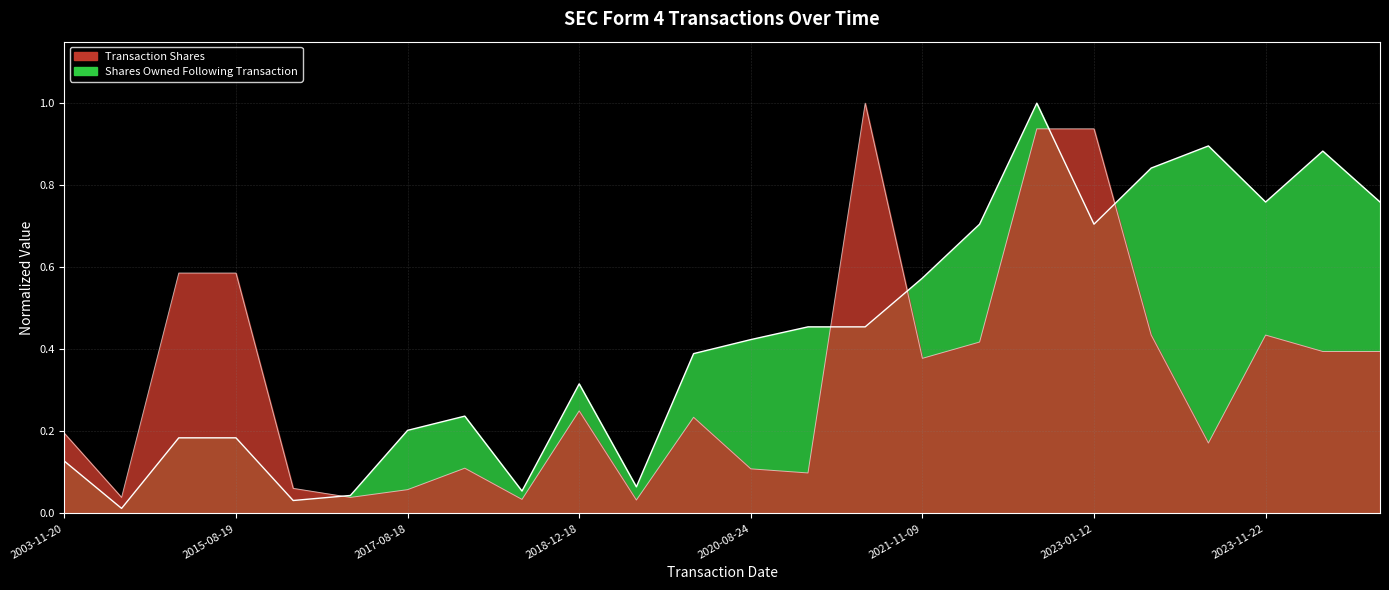

Is the value of transactionShares at 20 greater than the value of sharesOwnedFollowingTransaction at 9?

No